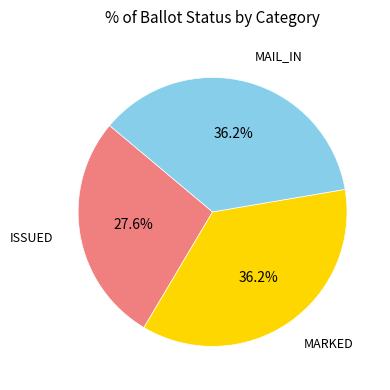

Approximately how many times larger is the value at ISSUED compared to MARKED?

0.8